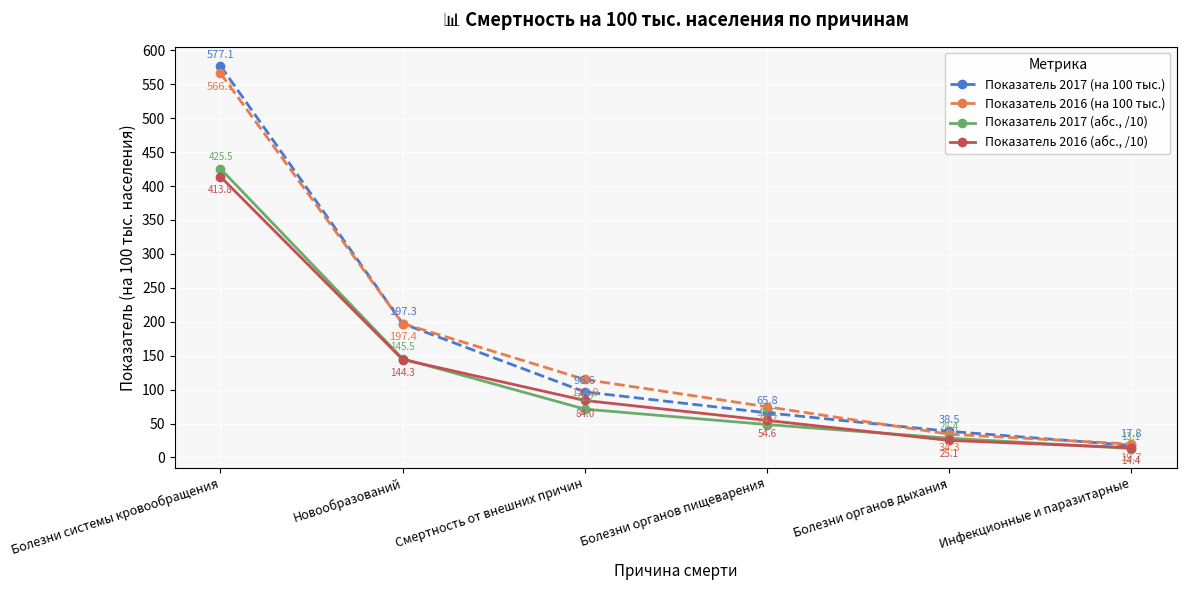

What is the difference between the Показатель 2017 (абс., /10) values at Болезни органов дыхания and Болезни органов пищеварения?

20.1